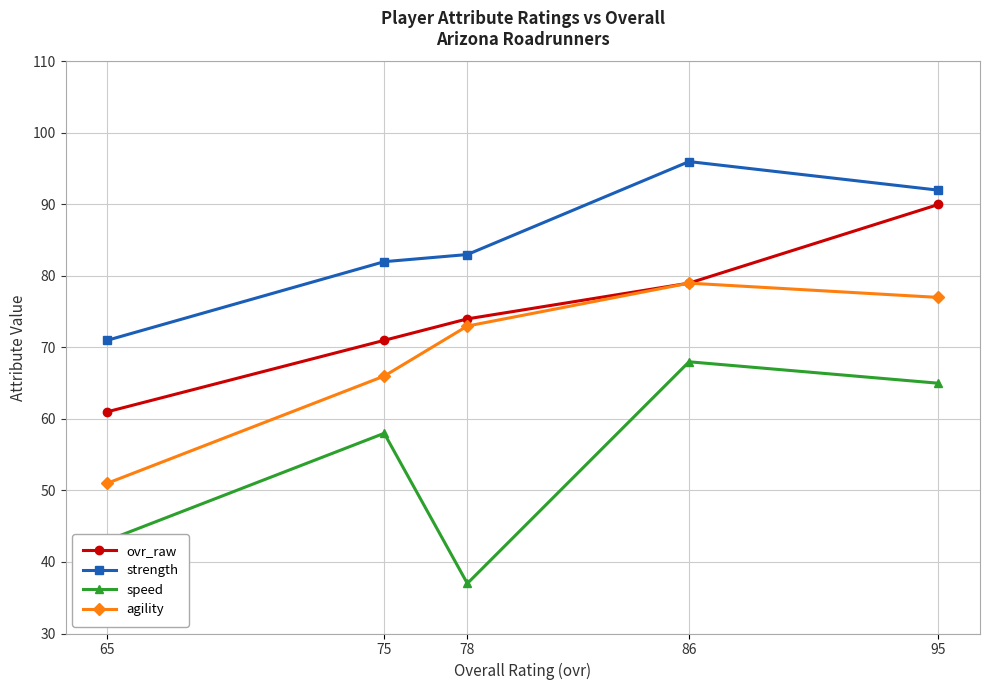

True or false: speed has a value of 65 at 95.

True